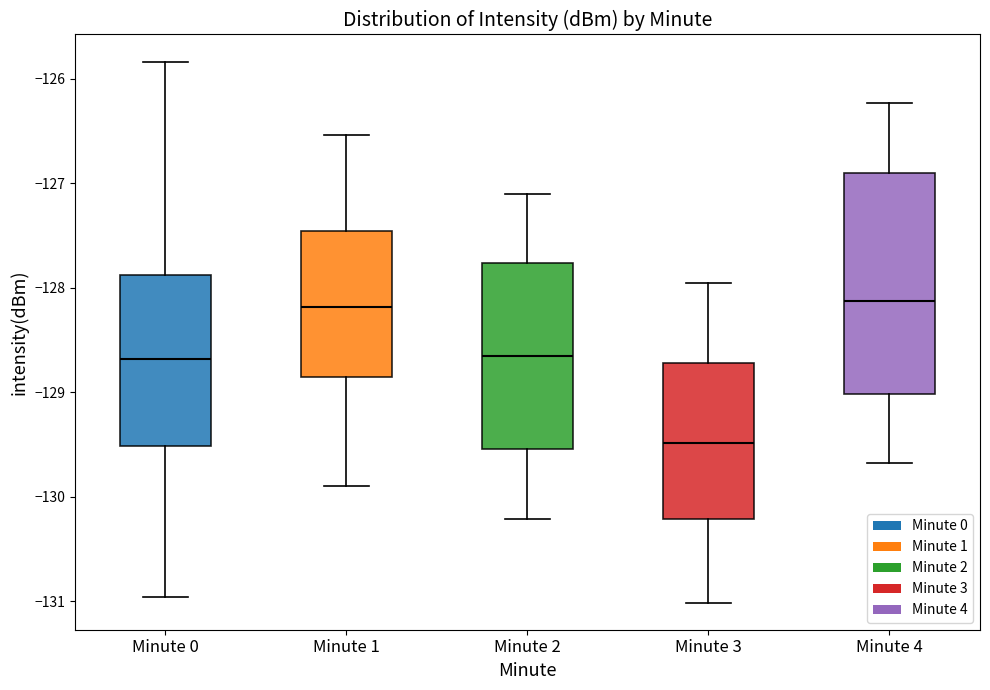

Reading left to right, transcribe this box plot: for each box, give where its median line is, the range the box spans, and where its two whiskers end, as read against the y-axis. The values are not printed on the chart, so give them approximately, as read against the axis.

Minute 0: median -128.7, box -129.5 to -127.9, whiskers -131.0 to -125.8
Minute 1: median -128.2, box -128.9 to -127.5, whiskers -129.9 to -126.5
Minute 2: median -128.7, box -129.5 to -127.8, whiskers -130.2 to -127.1
Minute 3: median -129.5, box -130.2 to -128.7, whiskers -131.0 to -128.0
Minute 4: median -128.1, box -129.0 to -126.9, whiskers -129.7 to -126.2